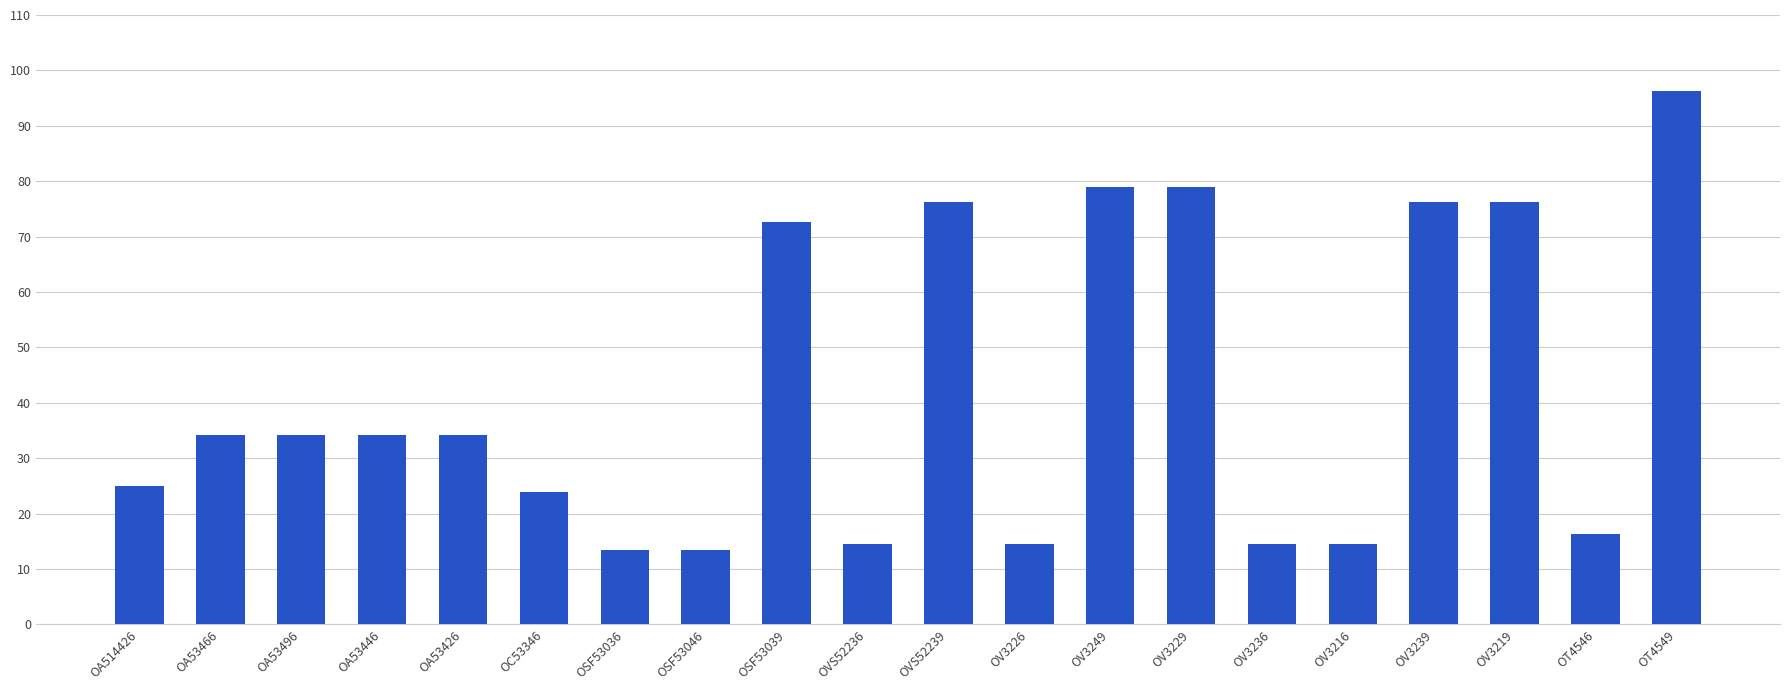

What value does the data have at OC53346?

23.9